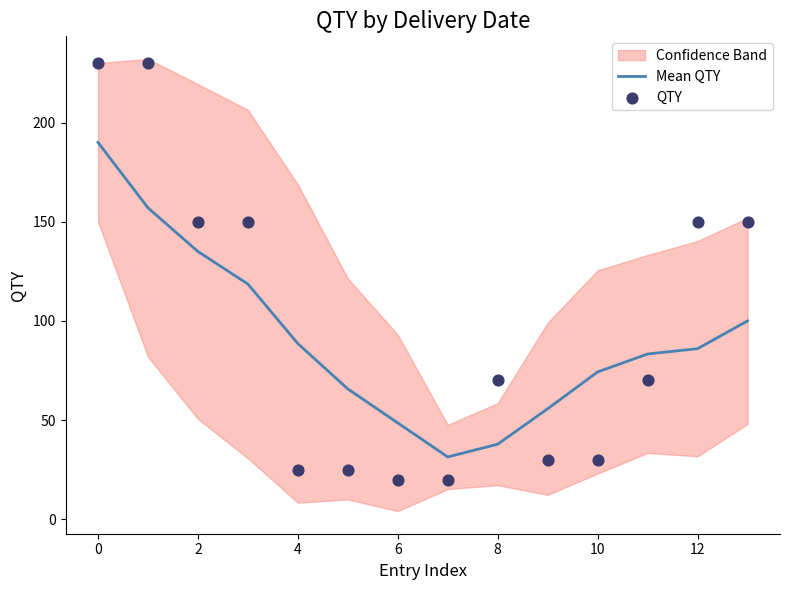

Which series has the largest total across all categories?

QTY